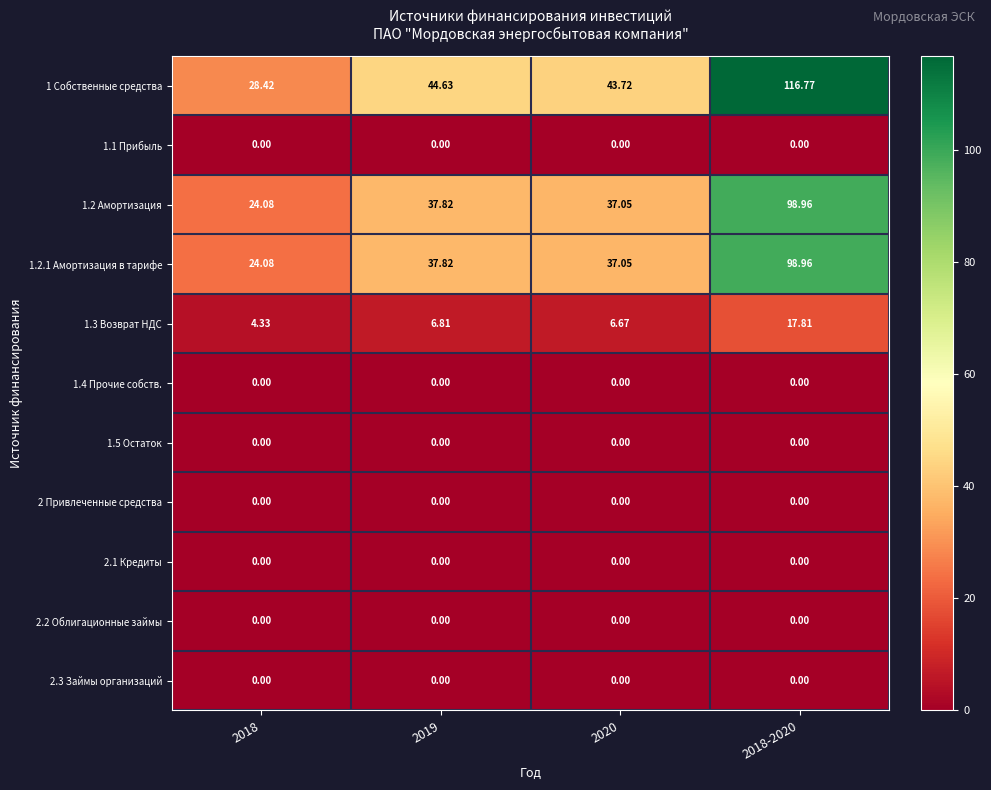

Is the value of 1.3 Возврат НДС at 2019 greater than the value of 2.2 Облигационные займы at 2019?

Yes